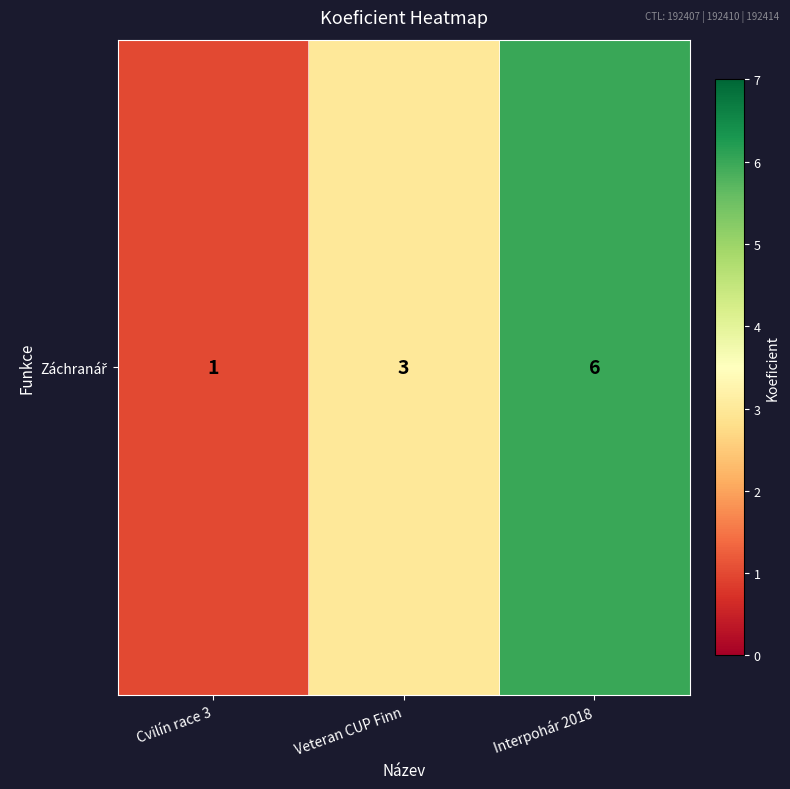

Where is the data nearest to the value 3?

Veteran CUP Finn